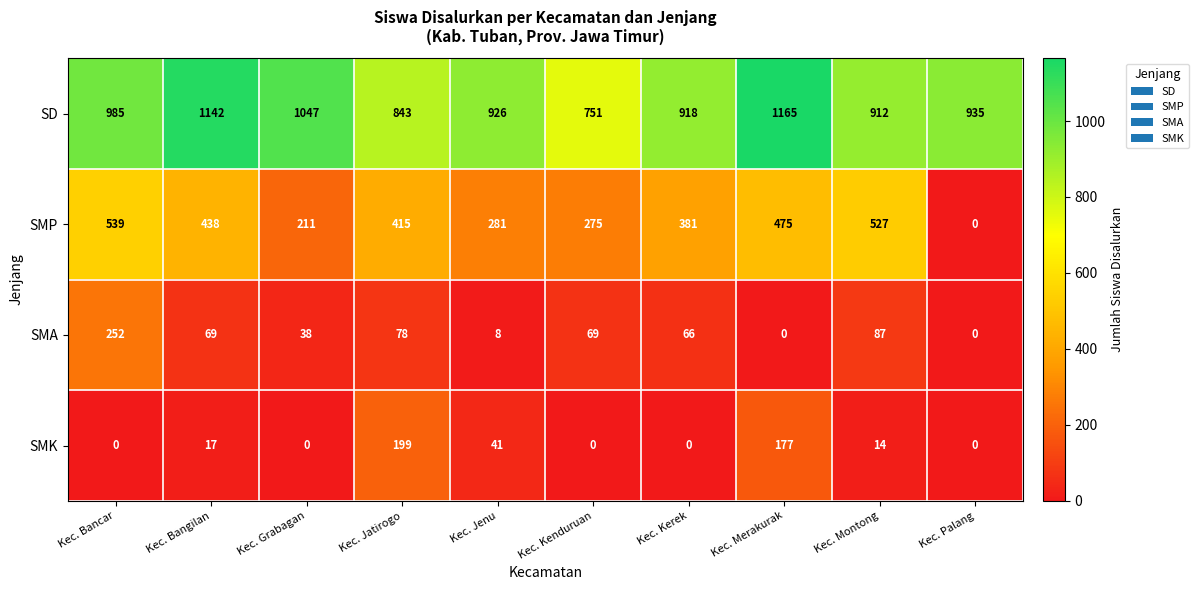

List the series in order of their peak value, lowest first.

SMK, SMA, SMP, SD